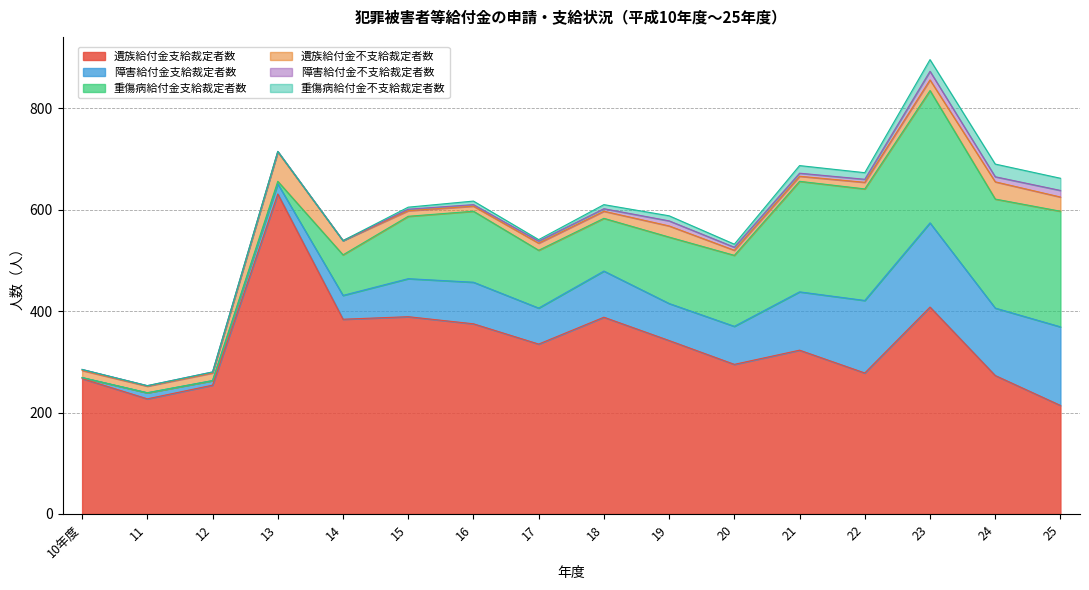

Which series has the largest range (max minus min)?

遺族給付金支給裁定者数